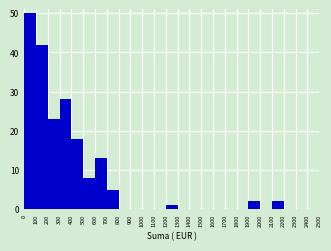

What is the height of the bar covering 200 to 300 on the x-axis? The values are not printed on the chart, so give them approximately, as read against the axis.

23